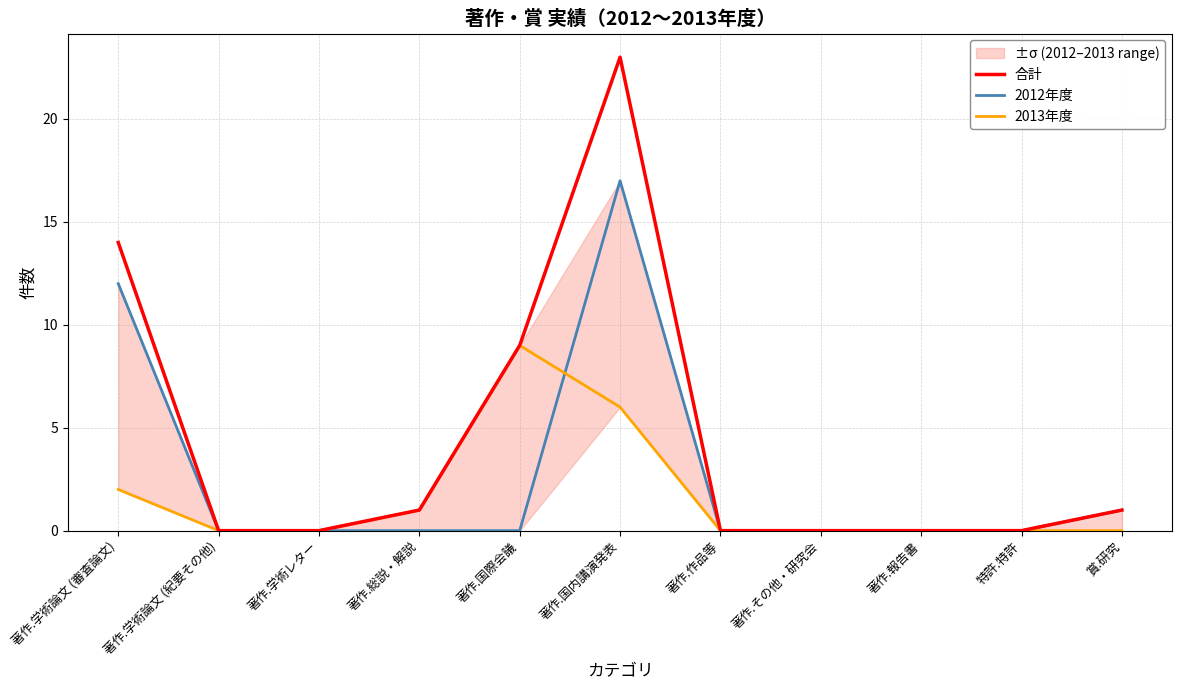

In 2012年度, how many points are higher than both neighbors (excluding endpoints)?

1